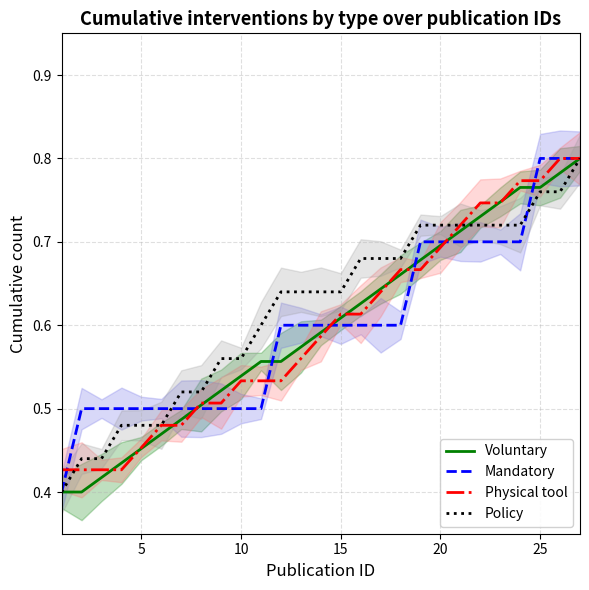

True or false: Physical tool has a value of 1.0 at 15.

False